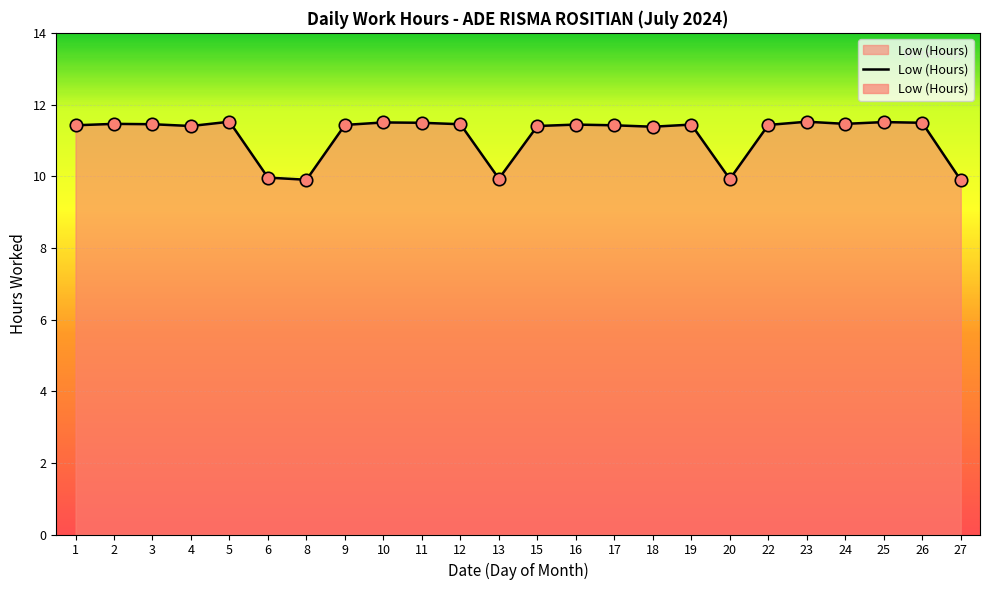

What is the ratio of the value at 26 to the value at 16?

1.0